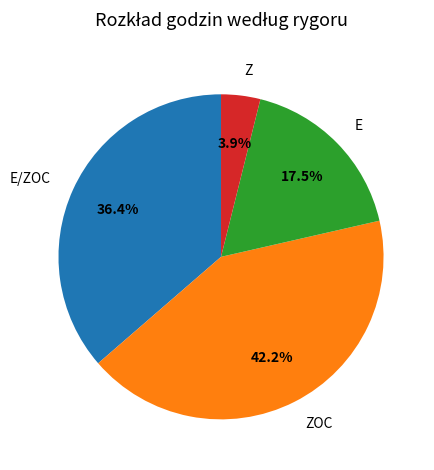

Is there any slice that represents more than half of the pie?

No